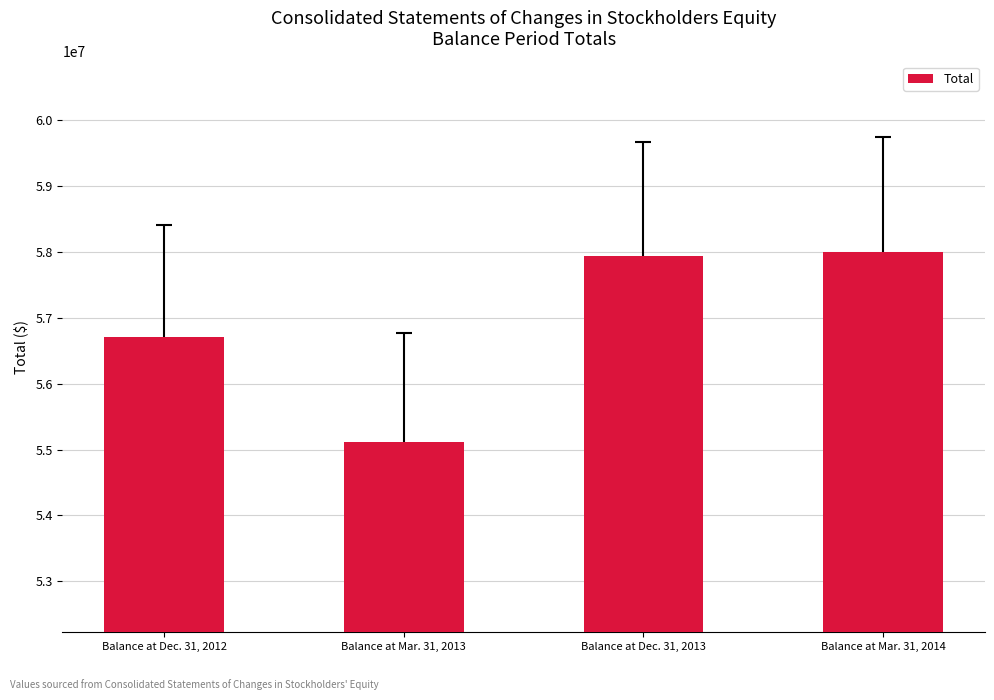

Read the value at Balance at Dec. 31, 2013, to the nearest 10.

57939000